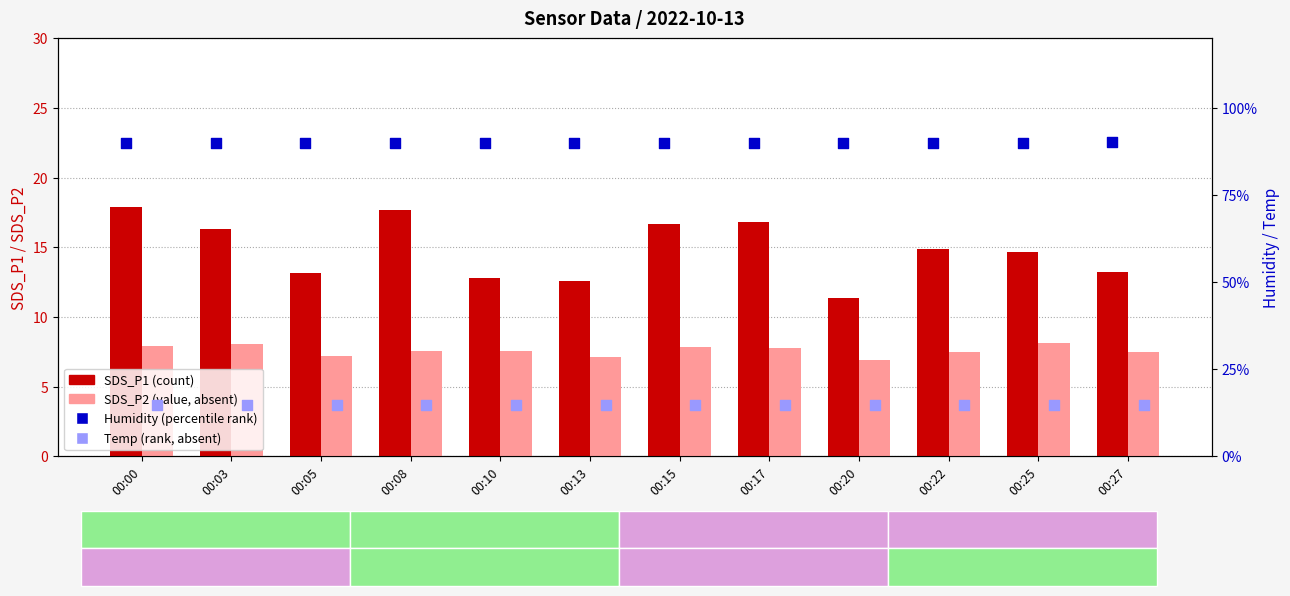

Which series reaches the maximum Y coordinate?

Humidity (%)